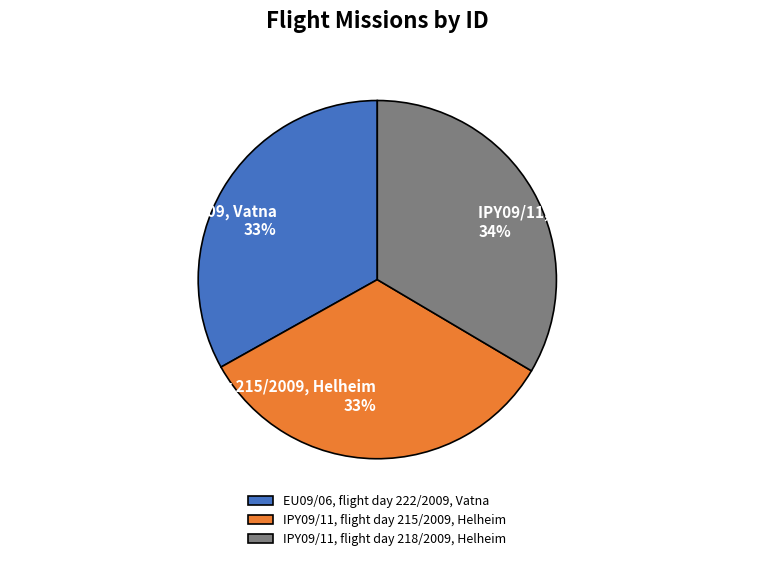

What is the ratio of the value at EU09/06, flight day 222/2009, Vatna to the value at IPY09/11, flight day 215/2009, Helheim?

1.0